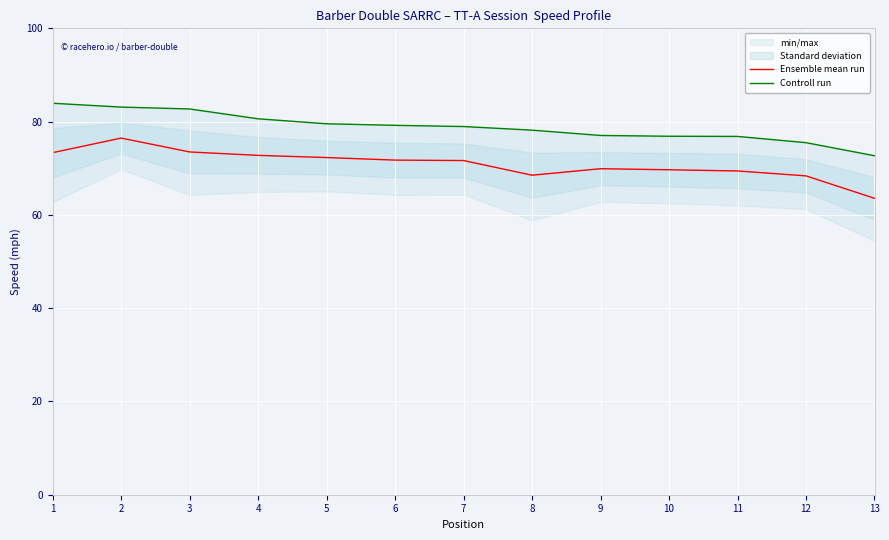

Which series has the largest range (max minus min)?

Ensemble mean run